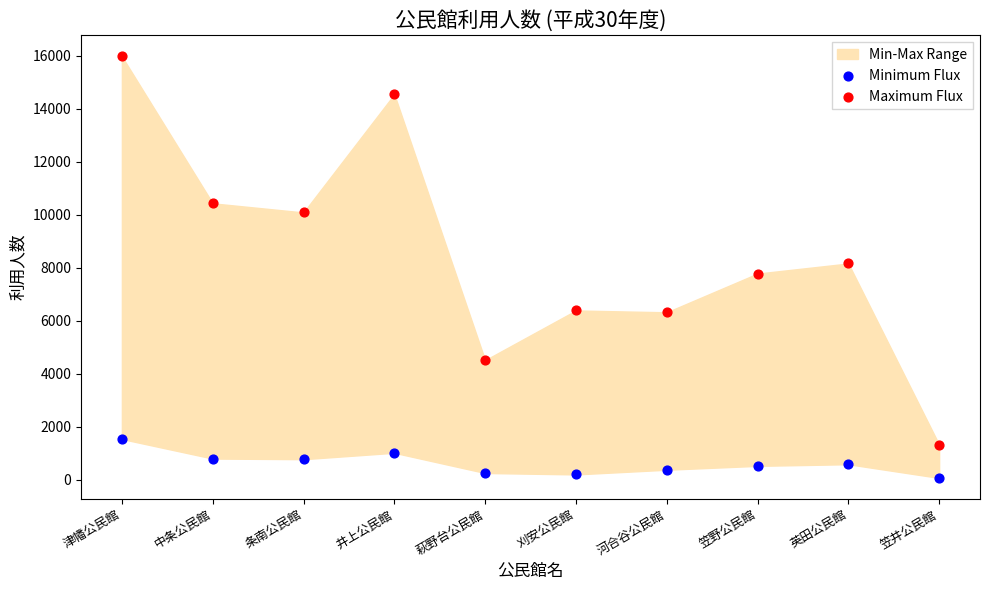

Which series has the widest spread of Y values?

Maximum Flux